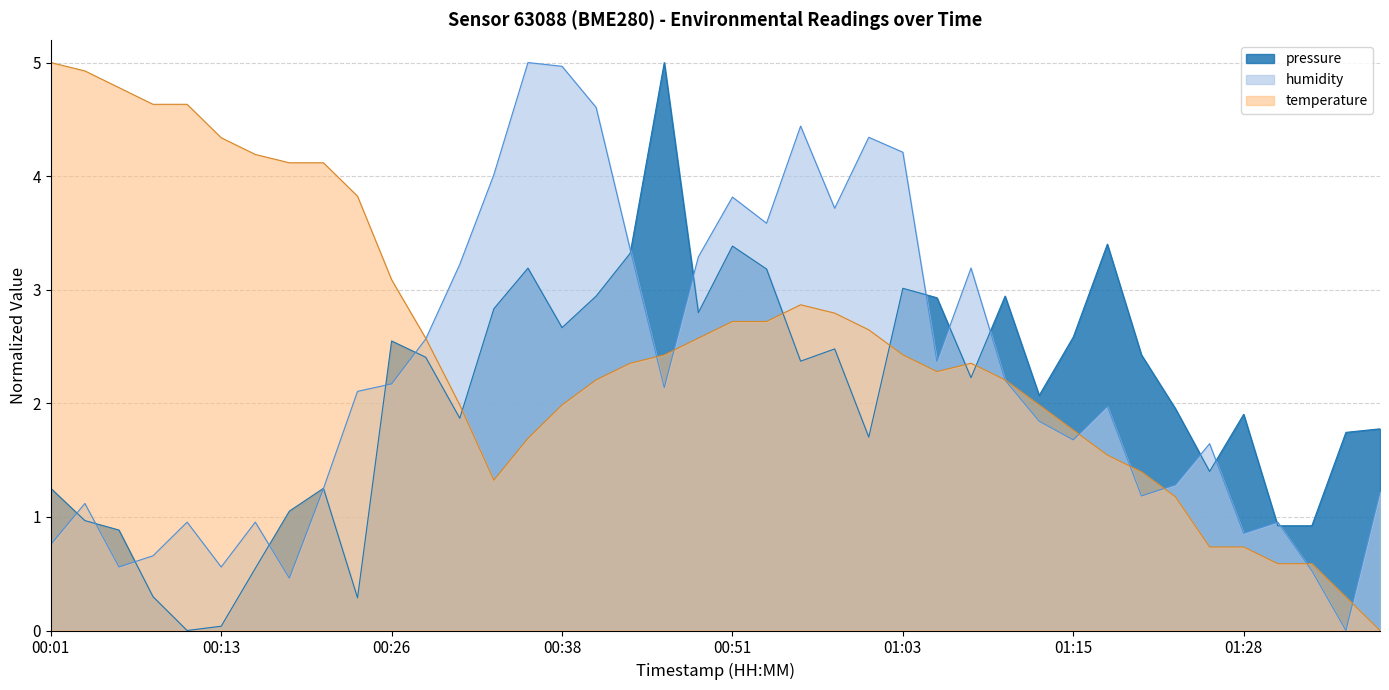

The pressure series shows 0.6 at 00:01. True or false?

False